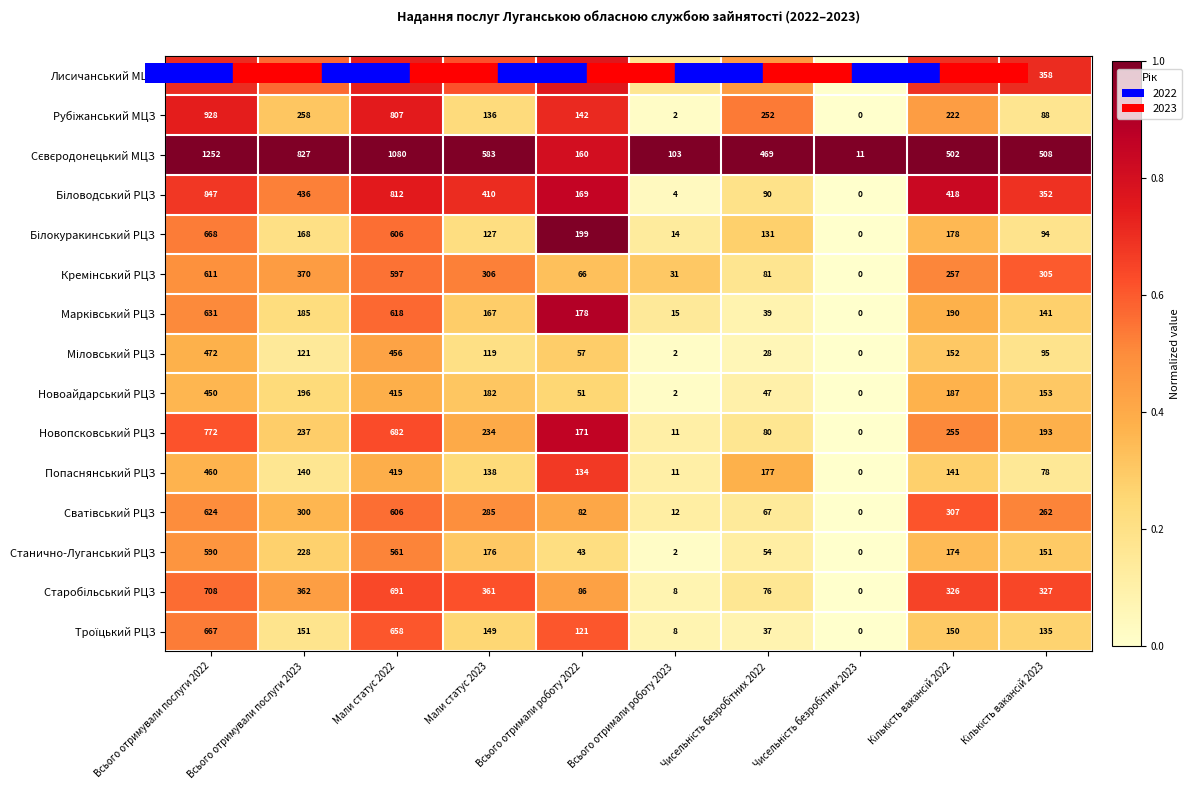

What is the approximate value of Новоайдарський РЦЗ at Мали статус 2023, to the nearest 10?

180